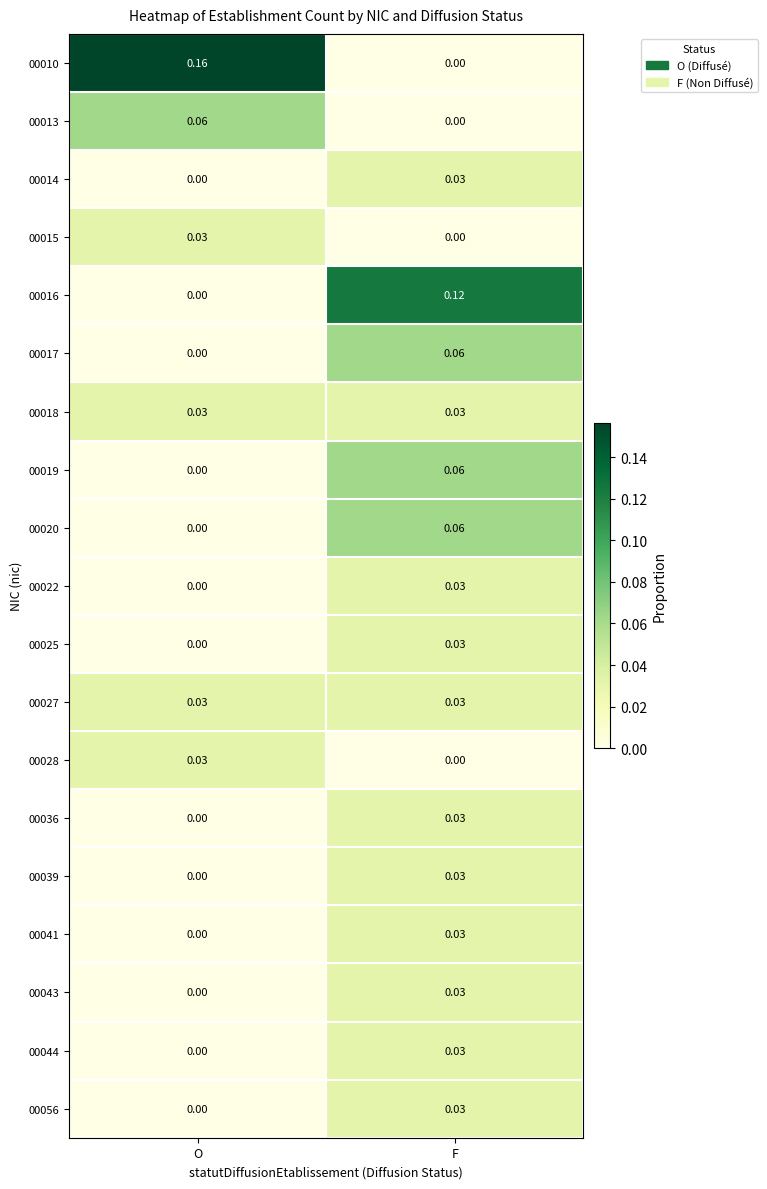

Between O and F, which series saw the biggest shift?

00010